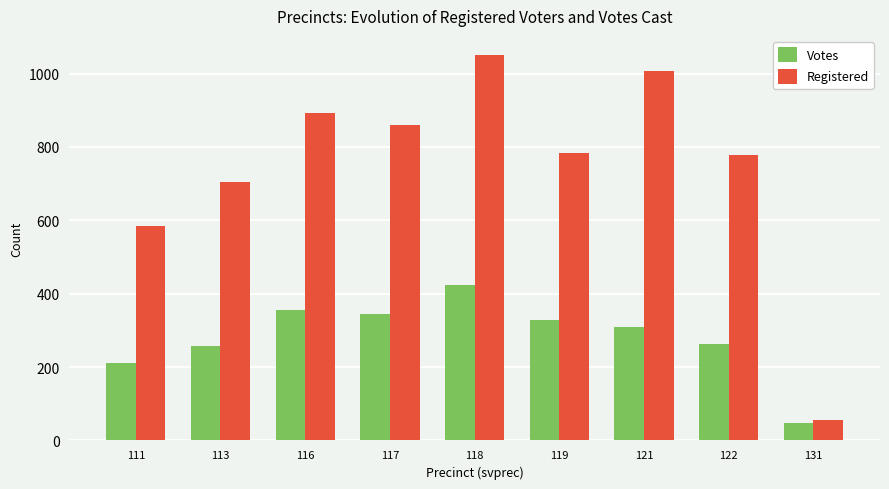

Which series changed the most between 113 and 116?

Registered